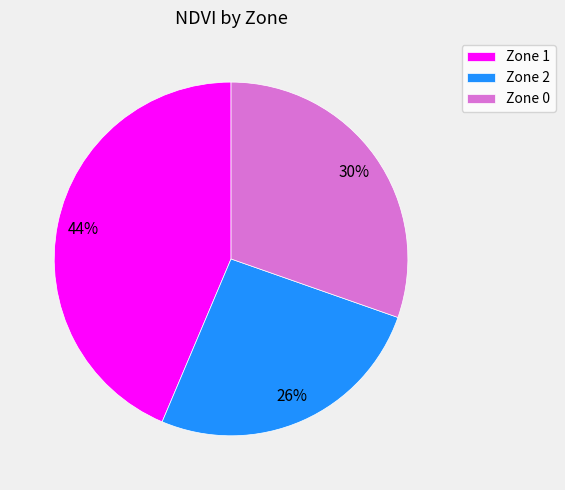

What percentage is the Zone 2 slice, to the nearest percent?

26%